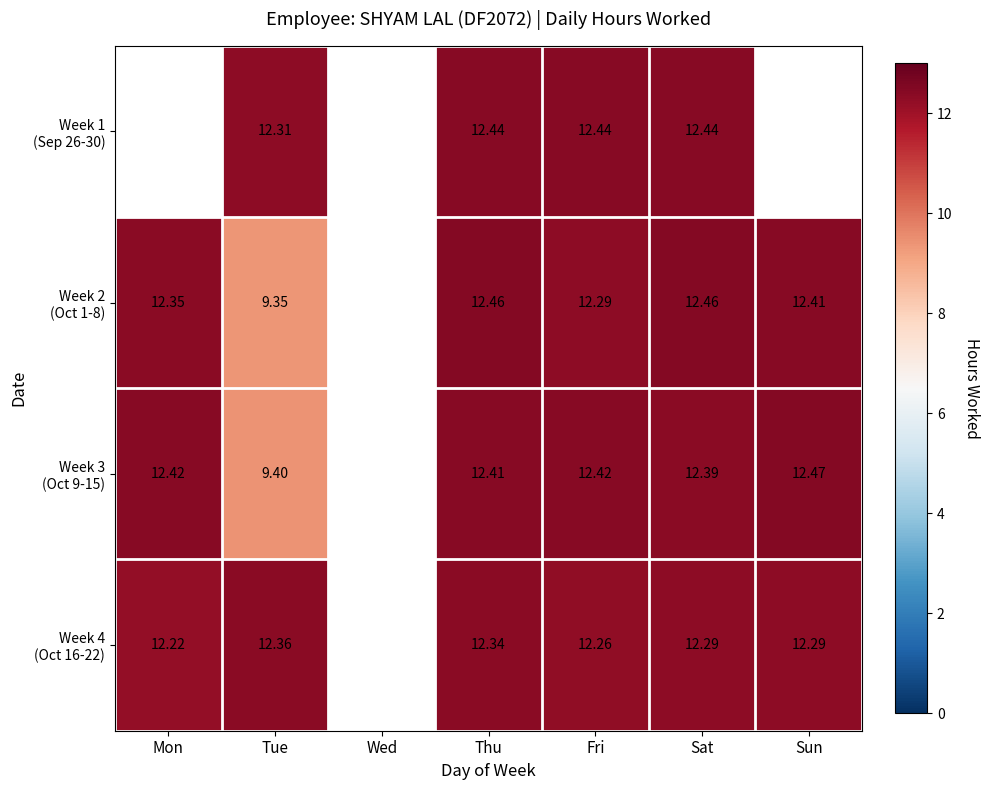

Where is Week 3 (Oct 9-15) nearest to the value 10?

Tue